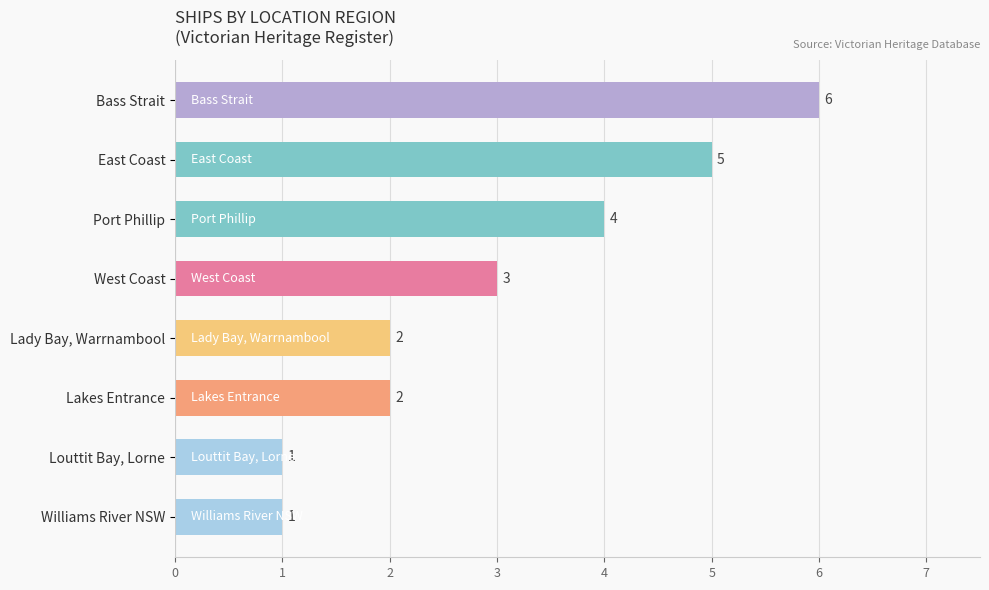

What is the label of the 7th bar from the bottom?

East Coast